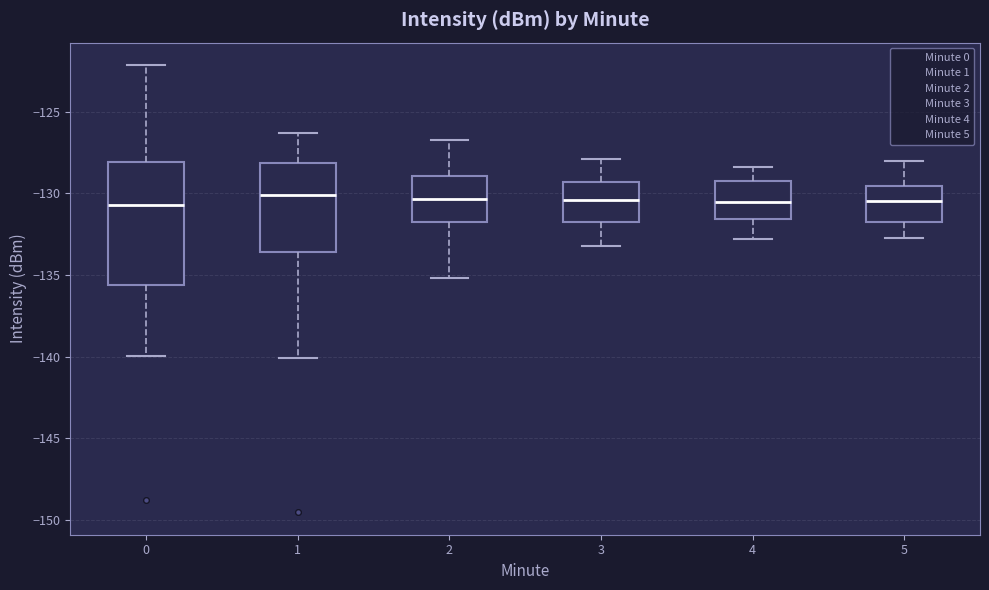

Reading left to right, transcribe this box plot: for each box, give where its median line is, the range the box spans, and where its two whiskers end, as read against the y-axis. The values are not printed on the chart, so give them approximately, as read against the axis.

0: median -130.5, box -135.5 to -128.0, whiskers -140.0 to -122.0
1: median -130.0, box -133.5 to -128.0, whiskers -140.0 to -126.5
2: median -130.5, box -131.5 to -129.0, whiskers -135.0 to -126.5
3: median -130.5, box -132.0 to -129.5, whiskers -133.0 to -128.0
4: median -130.5, box -131.5 to -129.0, whiskers -133.0 to -128.5
5: median -130.5, box -131.5 to -129.5, whiskers -132.5 to -128.0